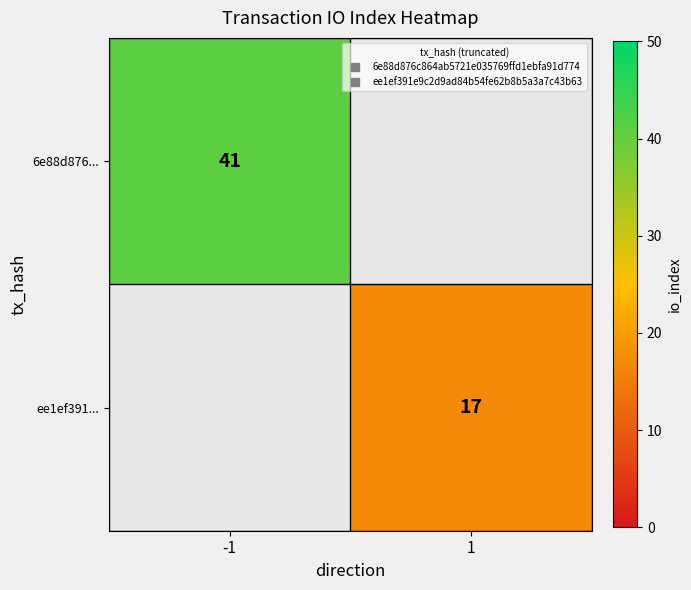

How many values in 6e88d876... are above zero?

1